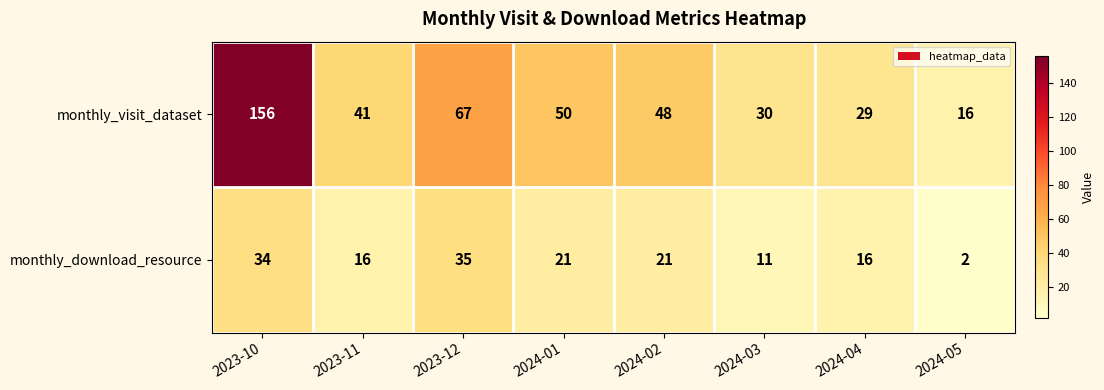

What is the spread (max minus min) of values at 2024-04?

13